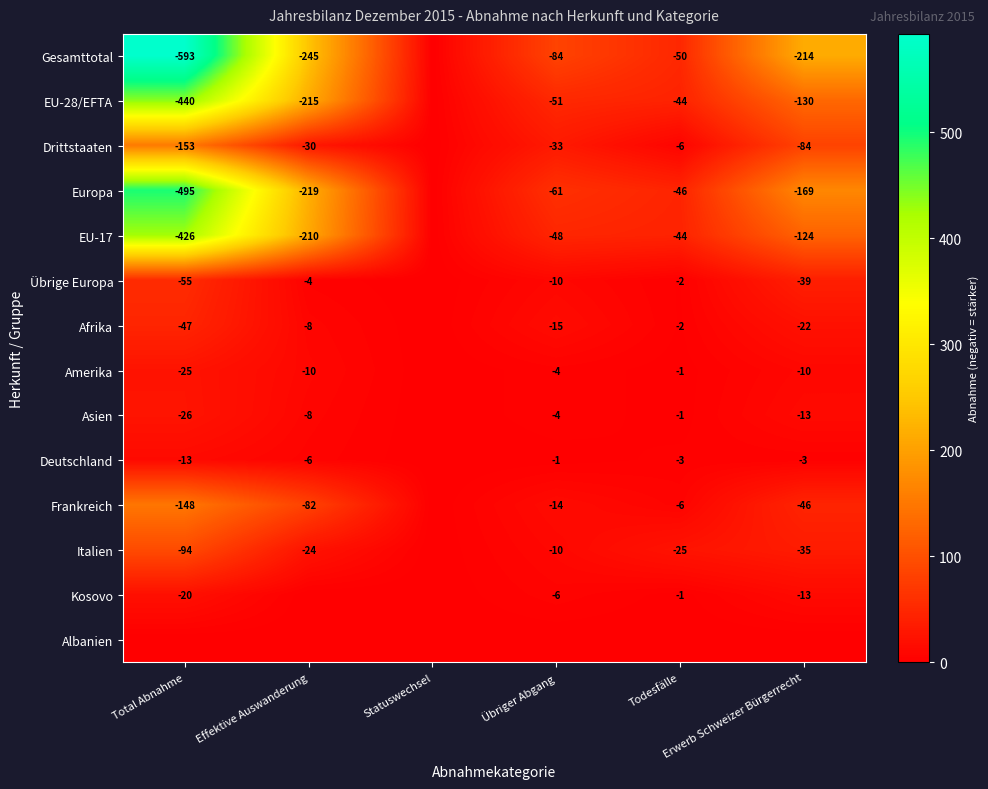

What is the sum of all Kosovo values?

40